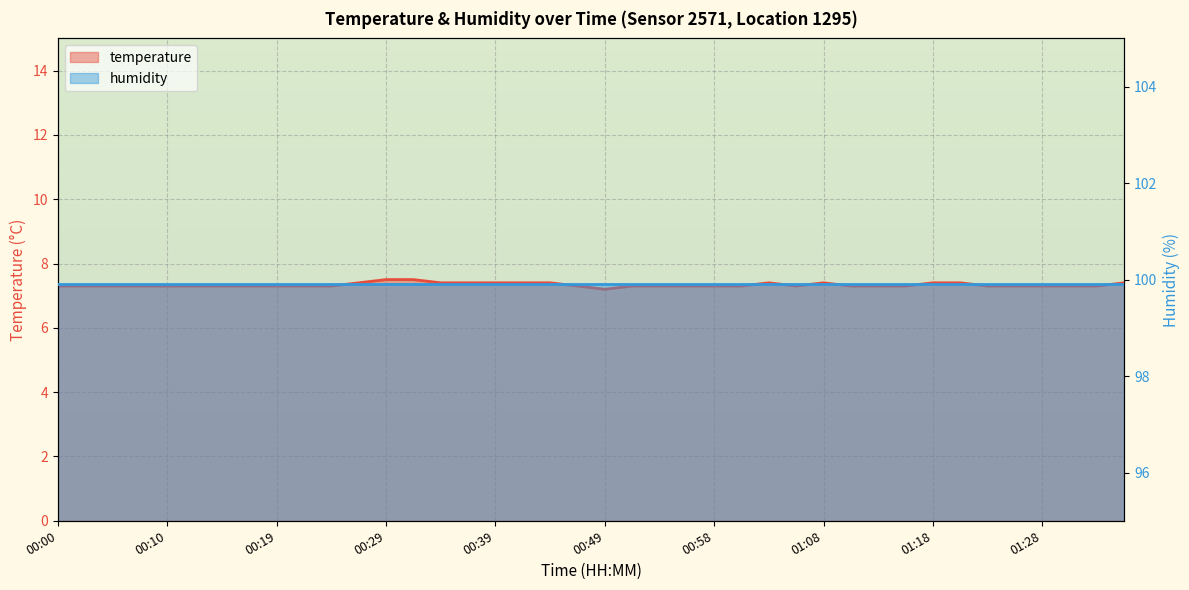

What is the difference between the maximum and minimum values?

0.3